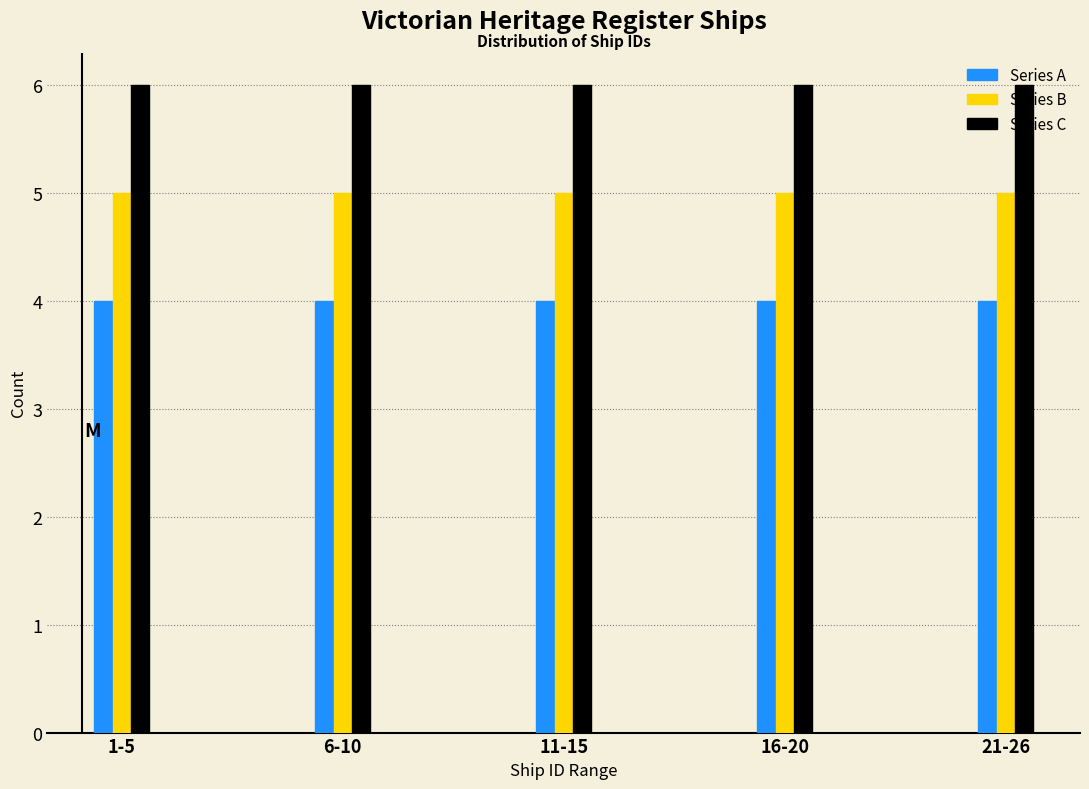

List the series in order of their peak value, lowest first.

Series A, Series B, Series C